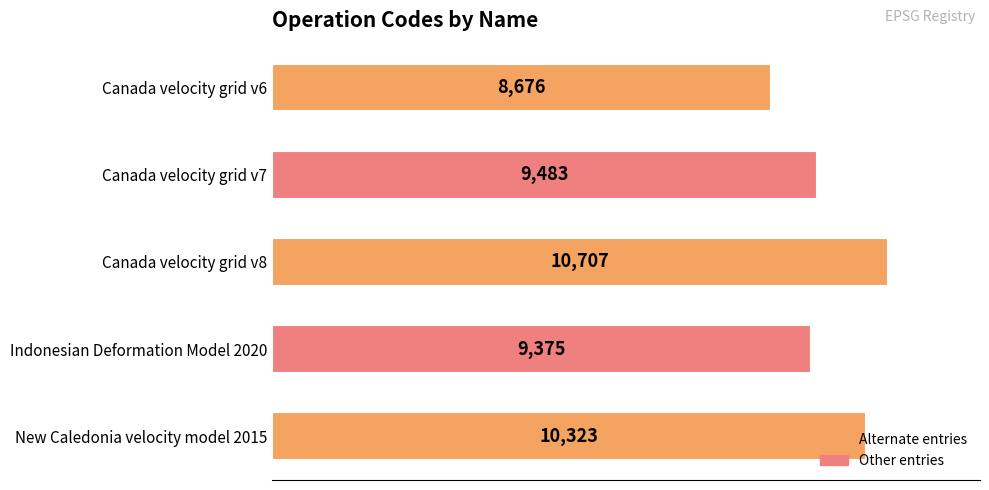

What is the smallest value displayed?

8676